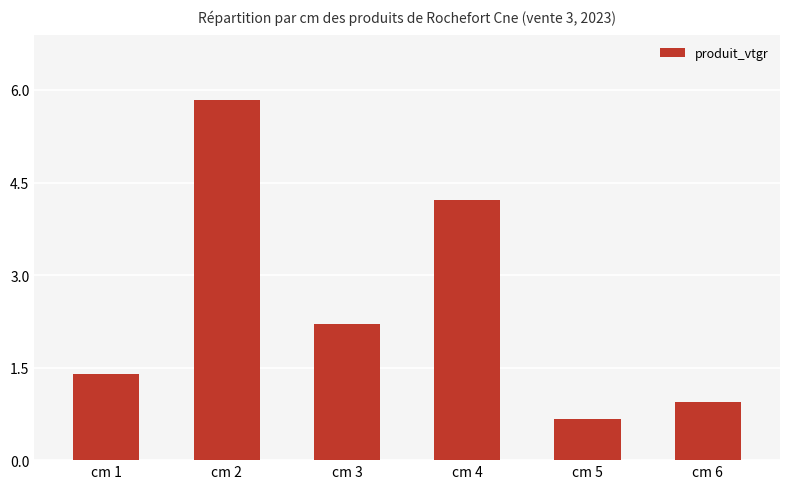

The chart shows a value of 1.6 at cm 6. True or false?

False